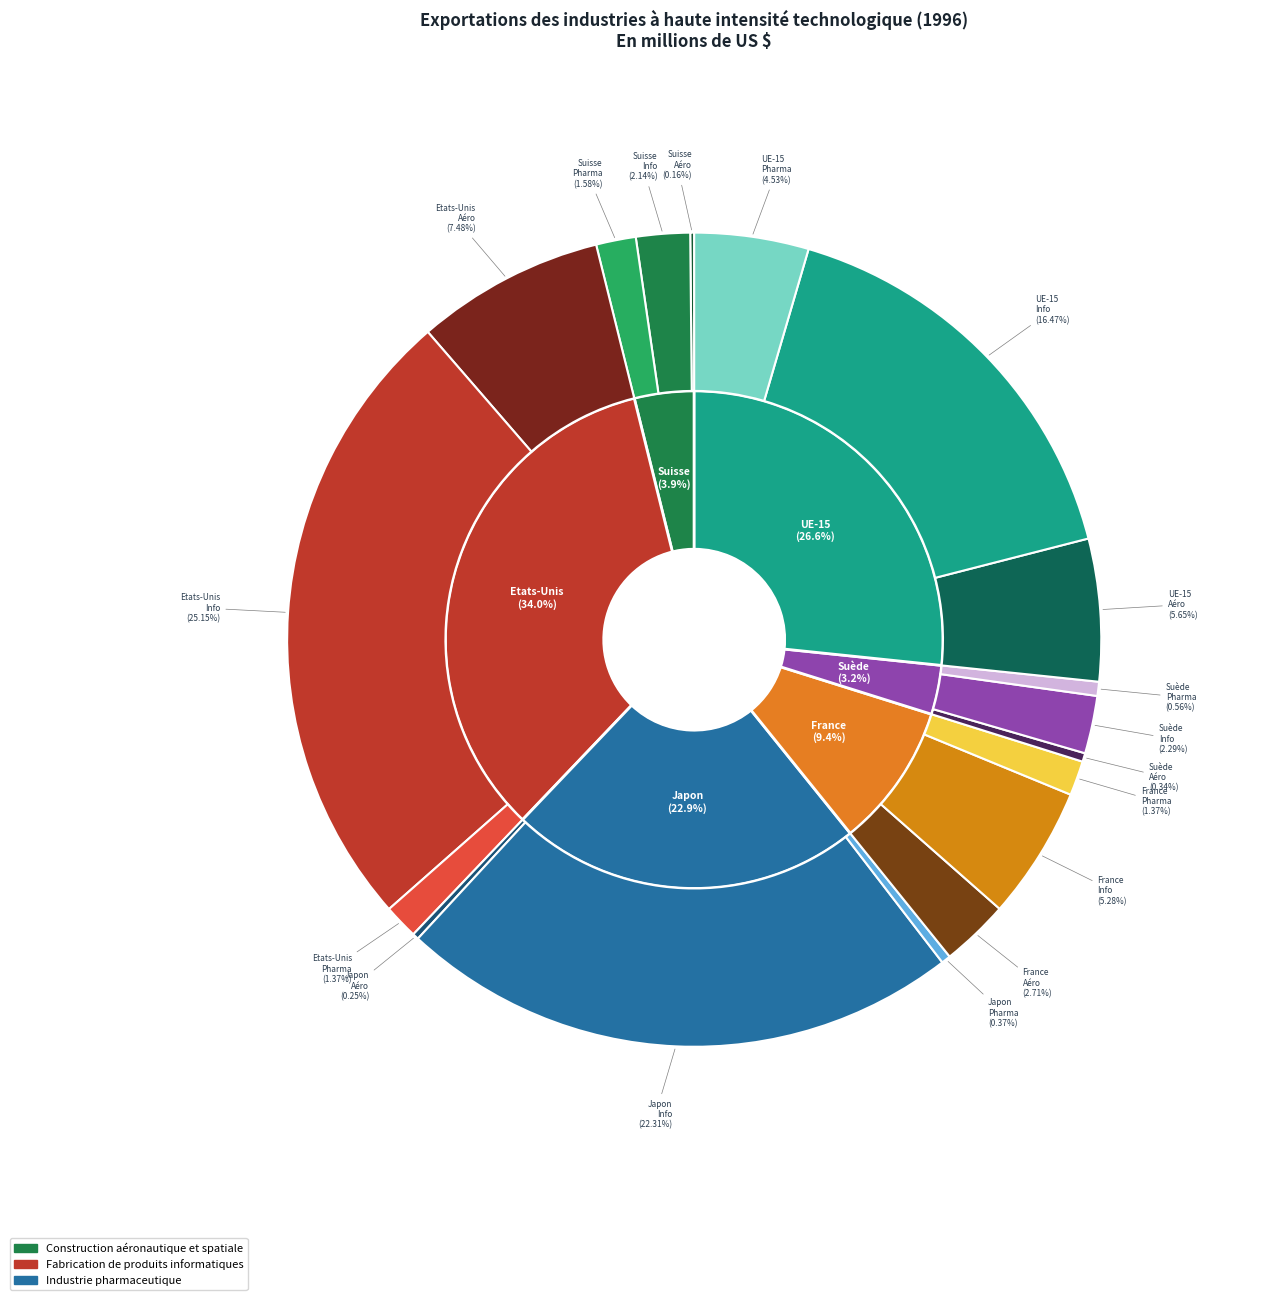

The Japon slice represents 1% of the pie. True or false?

False